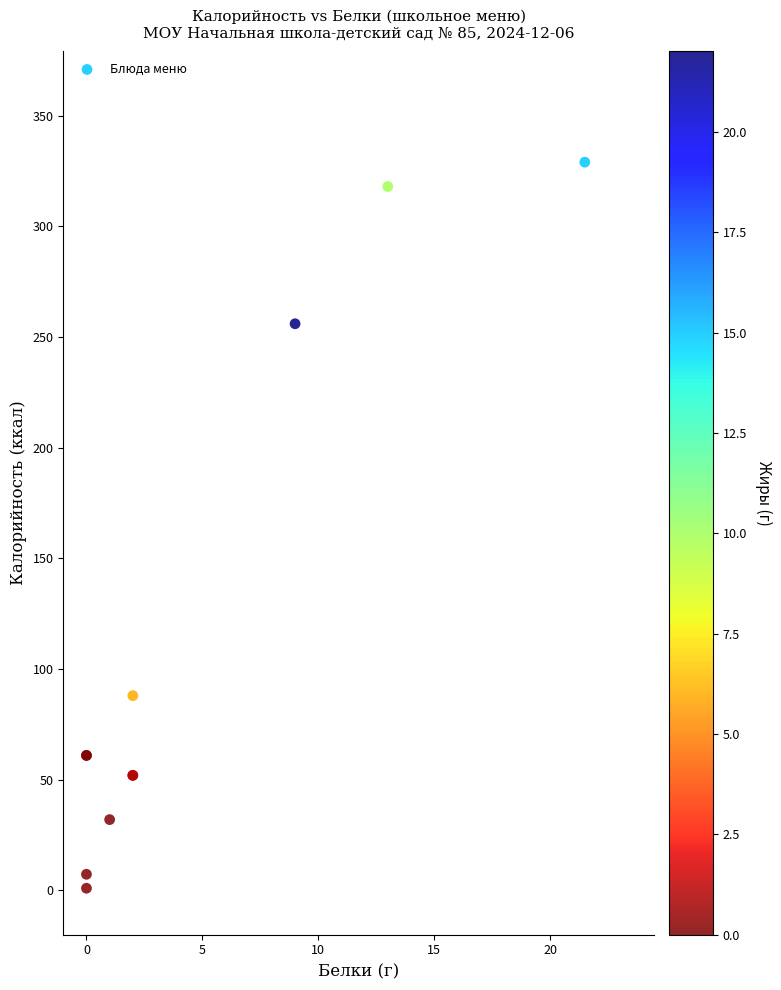

What Y value in the scatter plot is closest to 165?

88.0